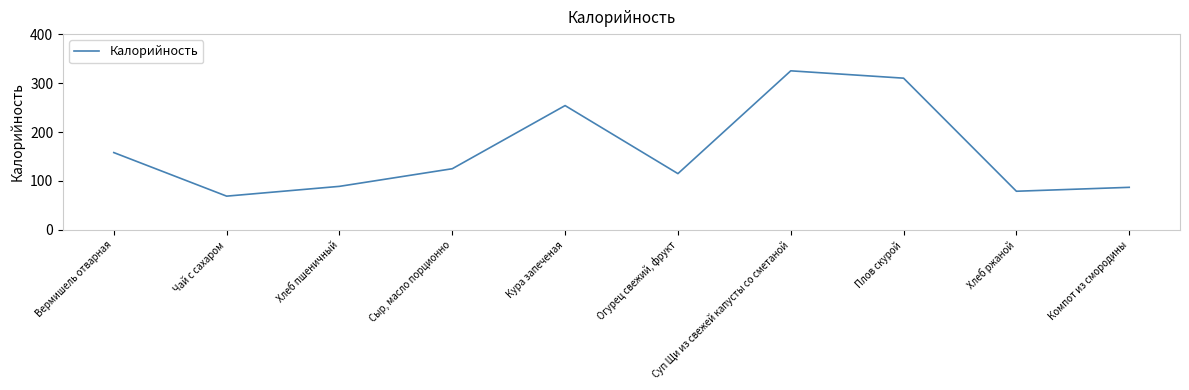

Rank the categories by value from highest to lowest.

Суп Щи из свежей капусты со сметаной, Плов скурой, Кура запеченая, Вермишель отварная, Сыр, масло порционно, Огурец свежий, фрукт, Хлеб пшеничный, Компот из смородины, Хлеб ржаной, Чай с сахаром